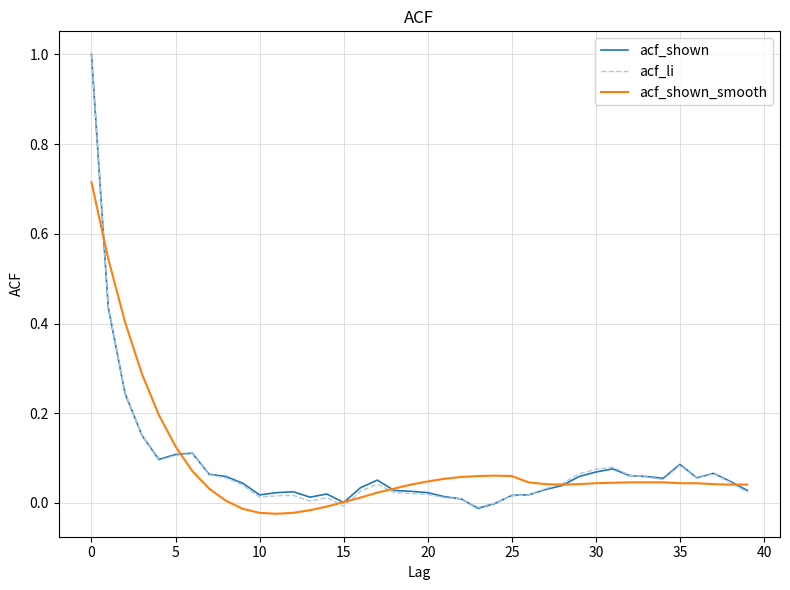

What is the highest value of the acf_shown series?

1.0